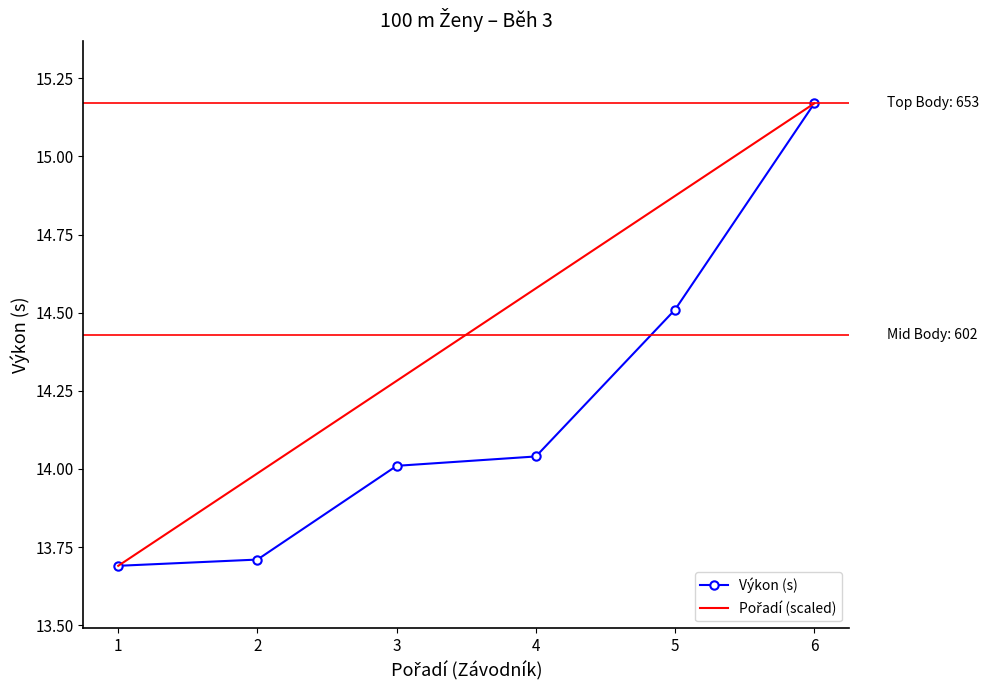

What is the spread (max minus min) of values at 4?

0.5